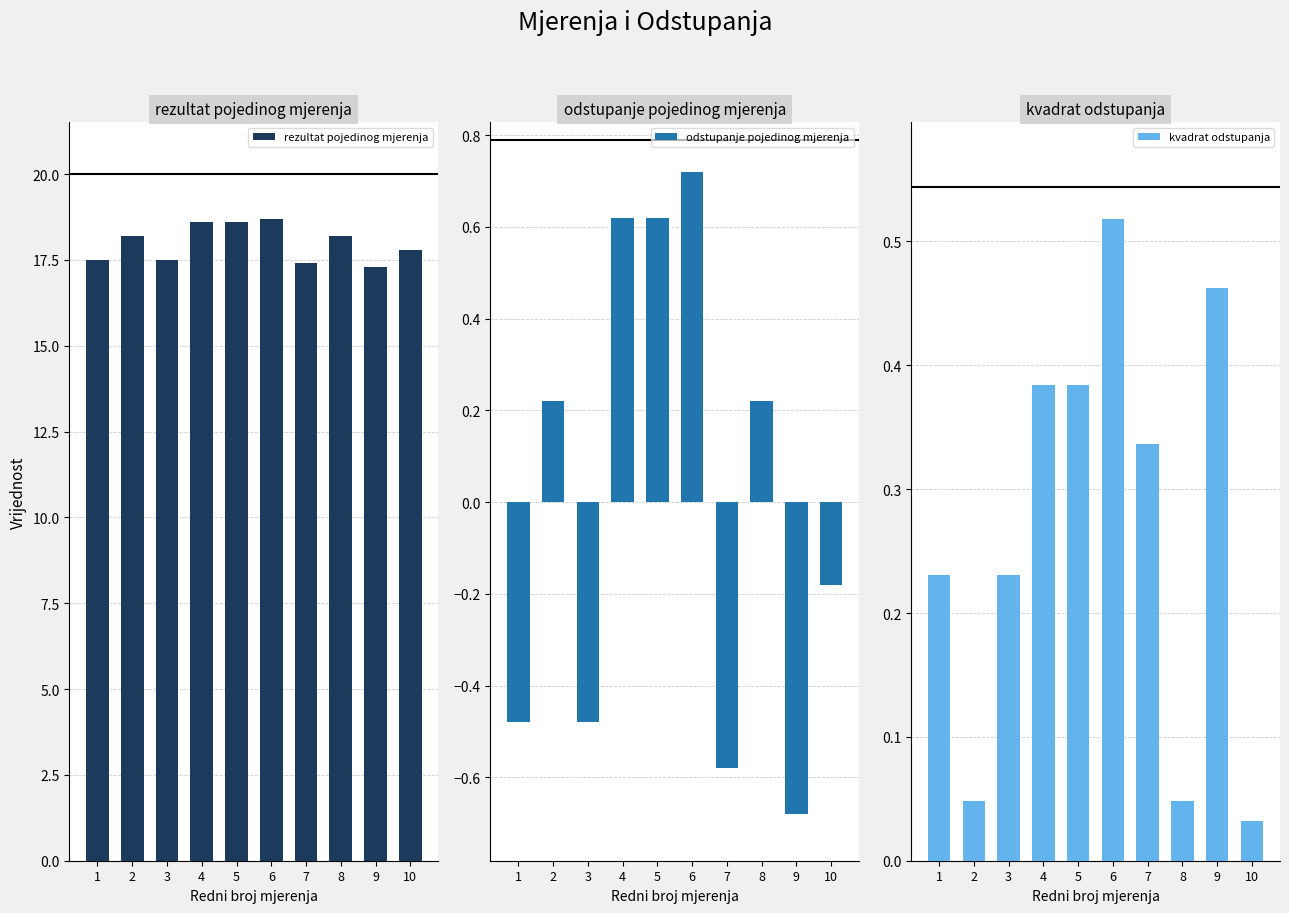

Count the rezultat pojedinog mjerenja values in the range 17 to 18.

5